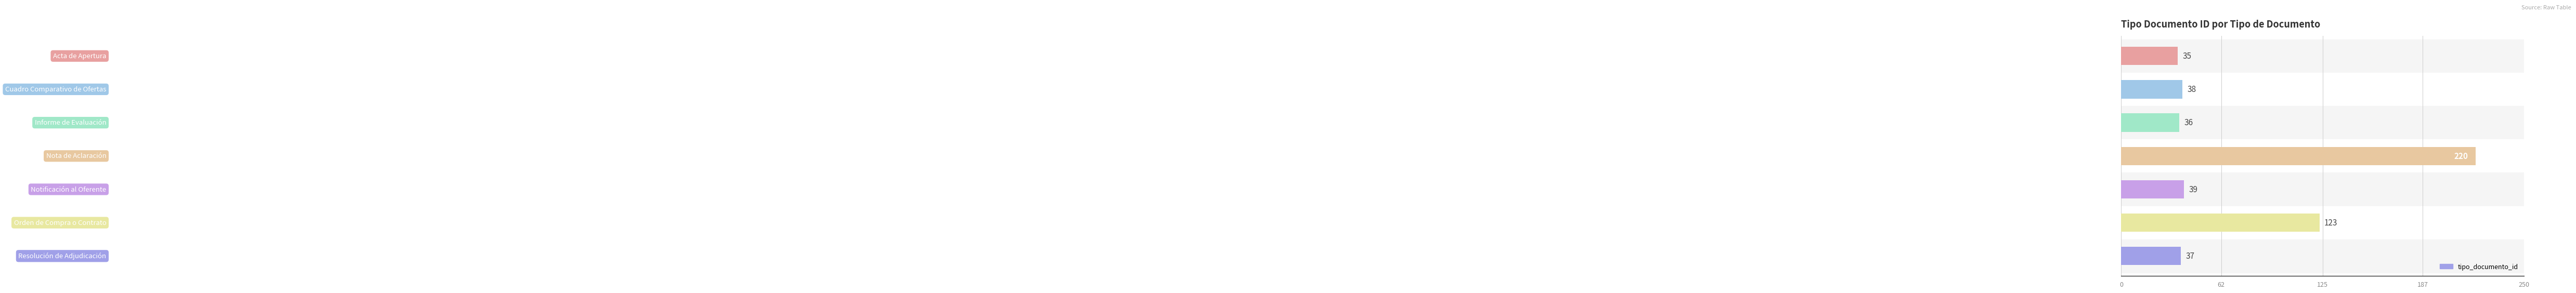

What is the maximum value shown in the chart?

220